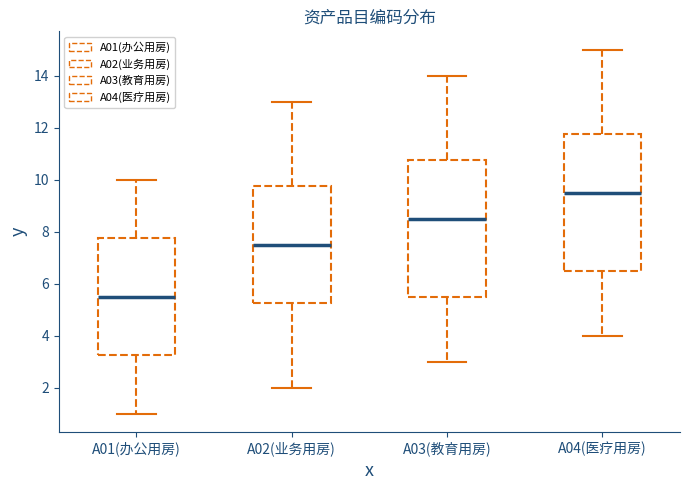

Where does the median line of the box for A03(教育用房) sit on the y-axis? The values are not printed on the chart, so give them approximately, as read against the axis.

8.6